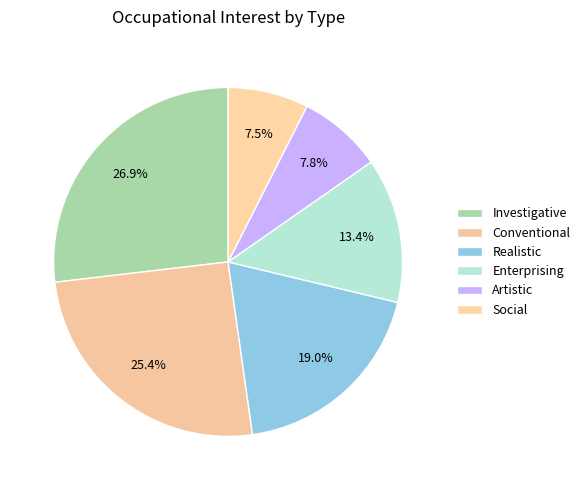

The Realistic slice represents 19% of the pie. True or false?

True